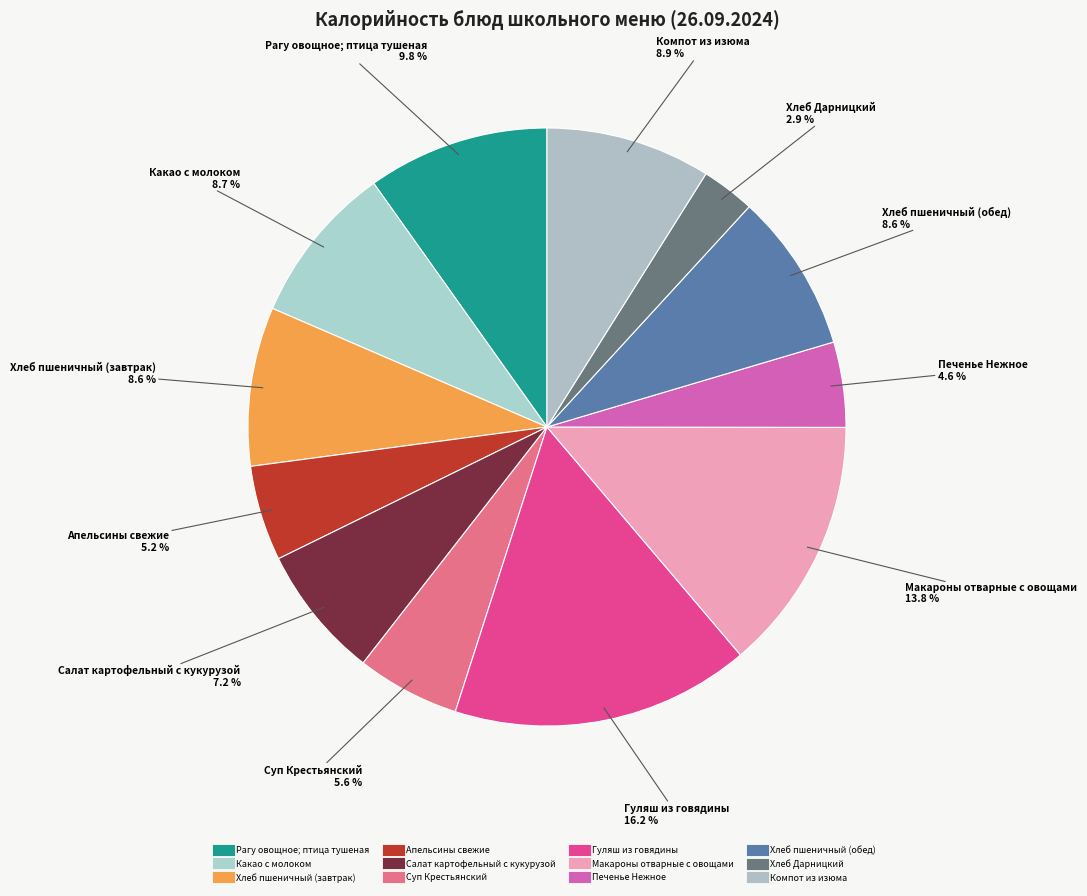

Which category has the biggest portion of the pie?

Гуляш из говядины